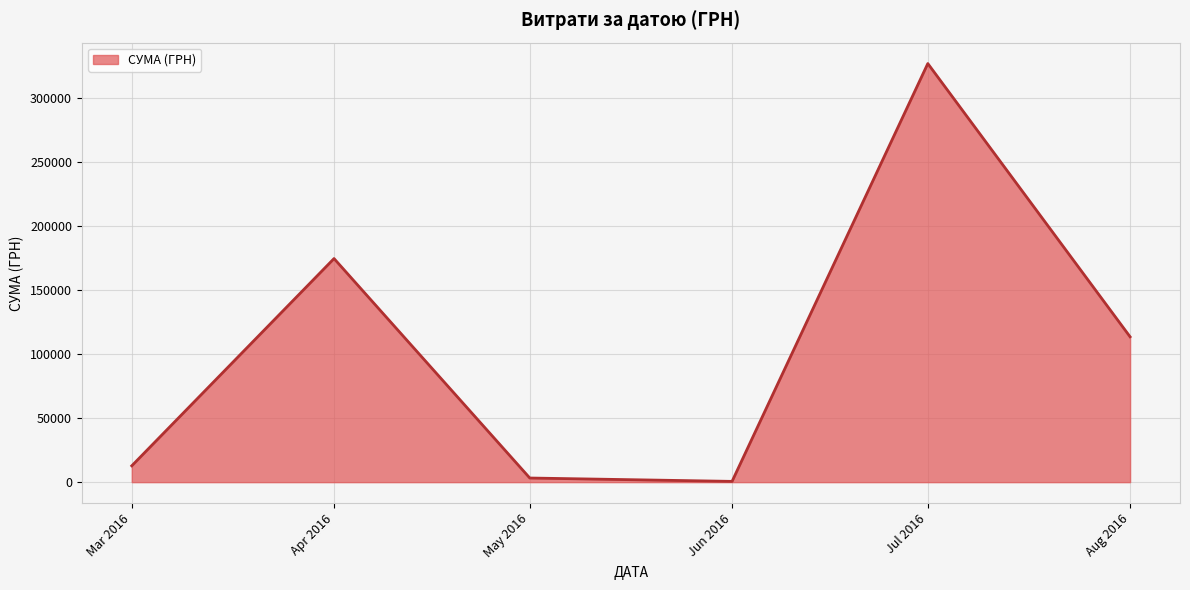

At which category does the data reach its first local peak?

Apr 2016